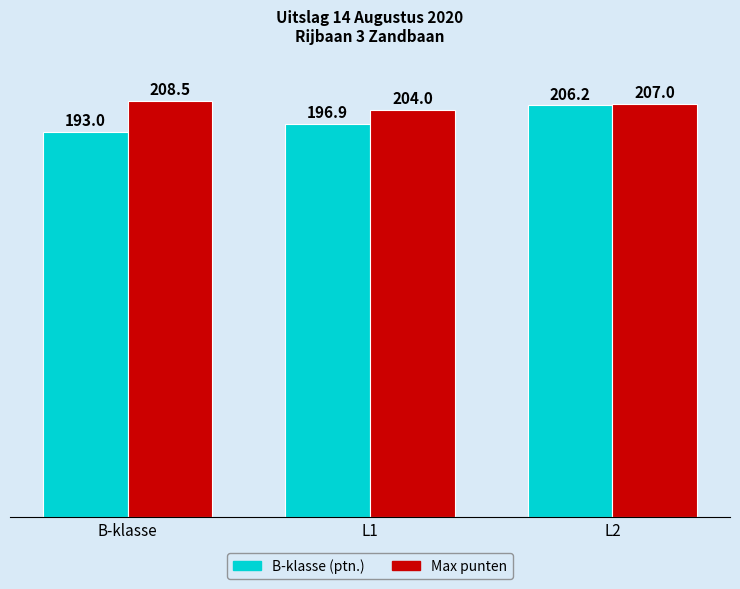

What are all the series names shown in the legend?

B-klasse (ptn.), Max punten